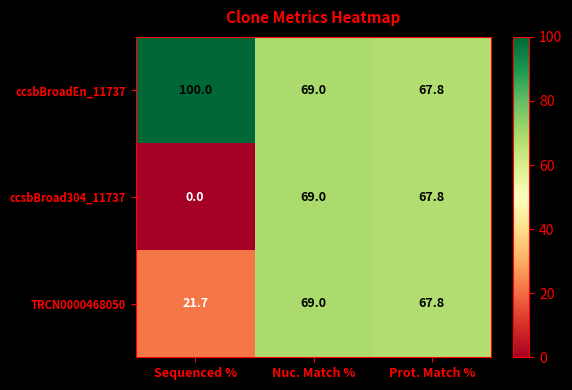

Rank the series at Sequenced % from highest to lowest value.

ccsbBroadEn_11737, TRCN0000468050, ccsbBroad304_11737